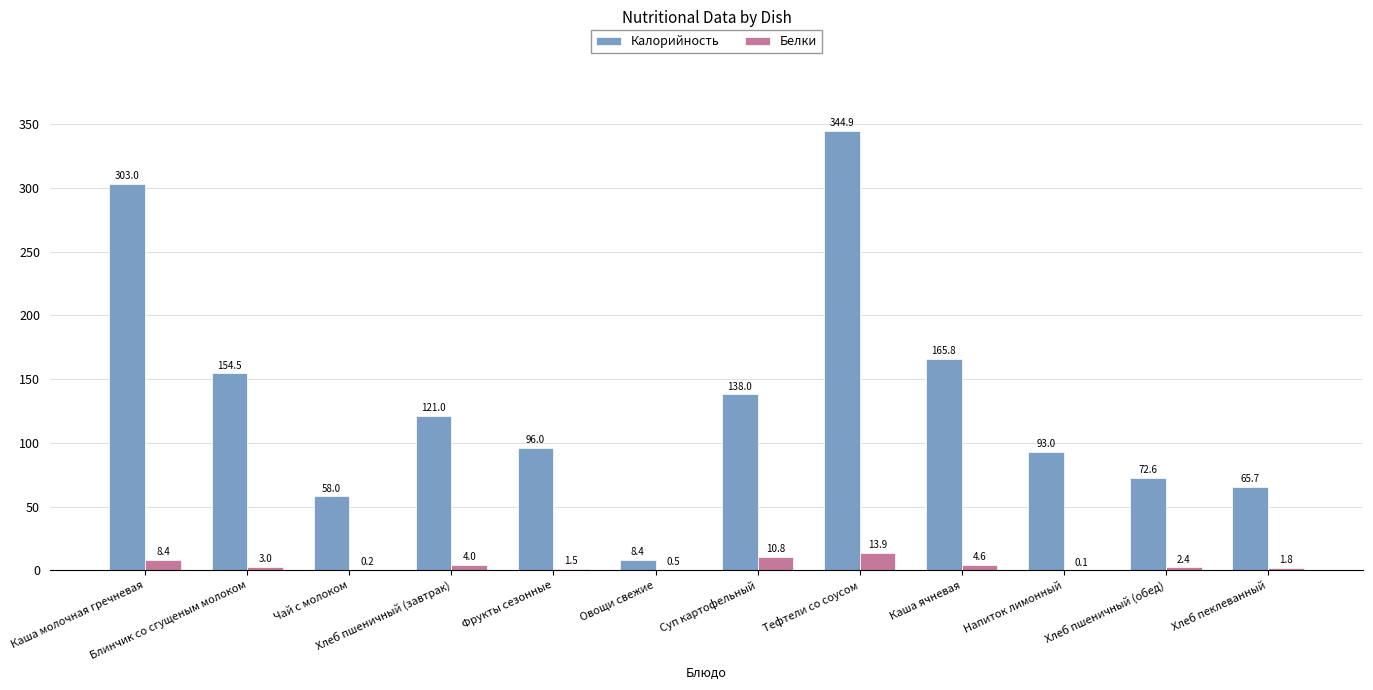

What is the approximate value of Калорийность at Фрукты сезонные?

96.0